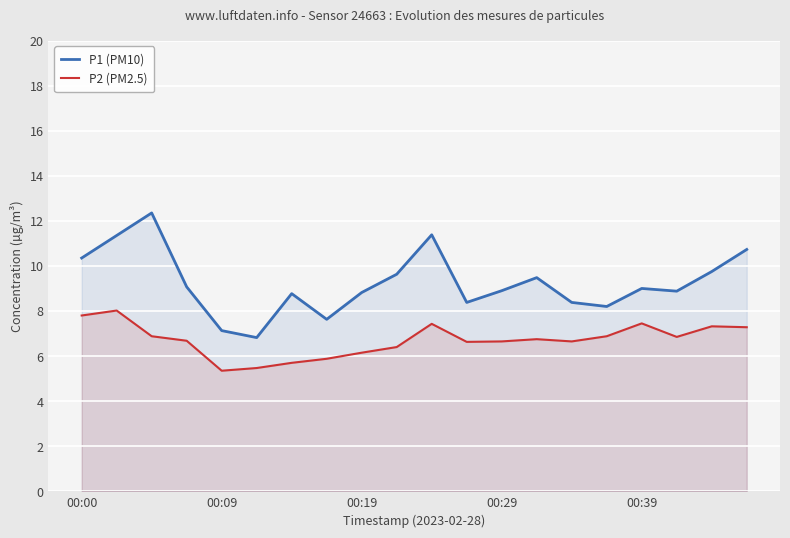

Rank the series by their average value, from highest to lowest.

P1 (PM10), P2 (PM2.5)